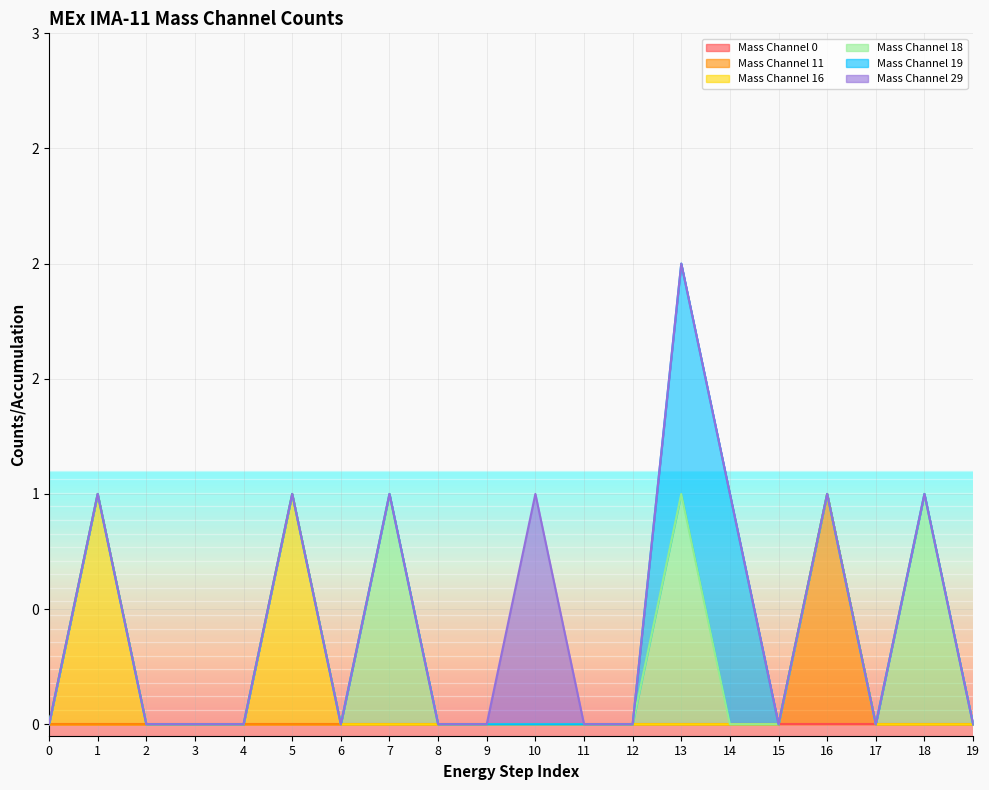

How many positive values does the Mass Channel 29 series have?

1